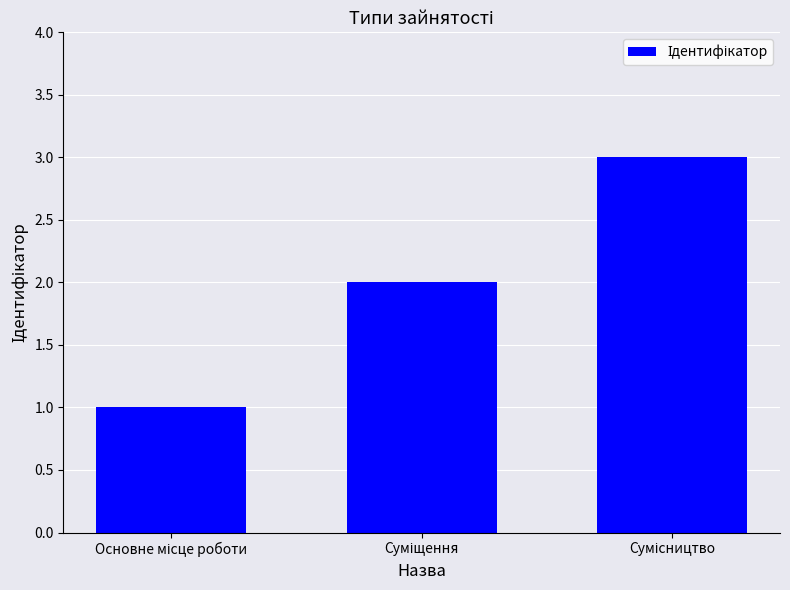

What is the sum of all values?

6